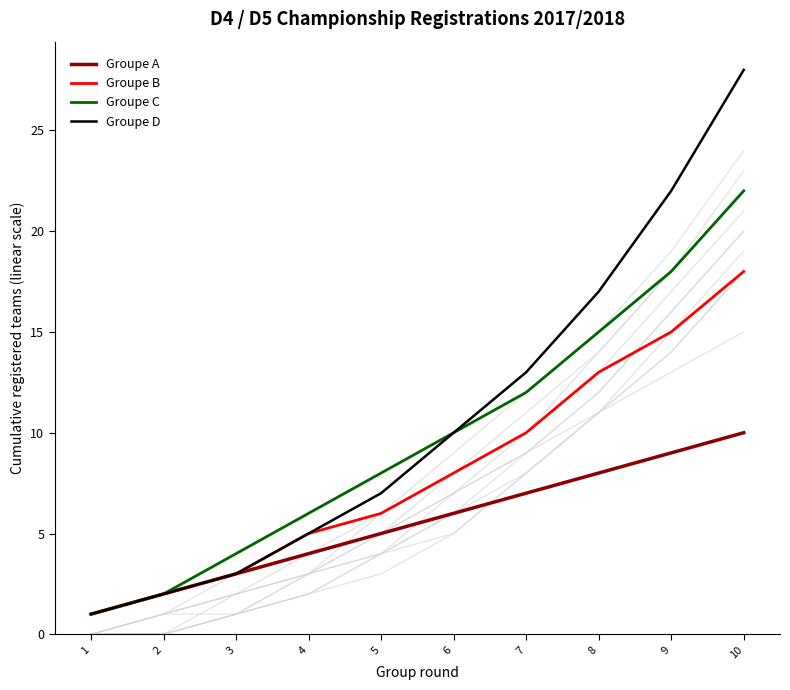

How many lines are shown in the chart?

4